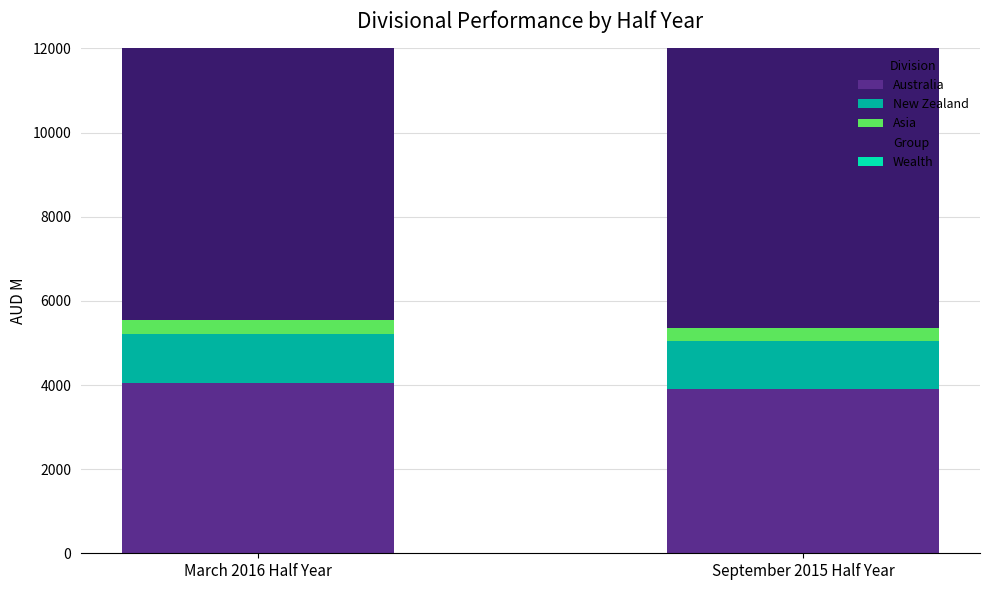

Is it true that Asia equals 328 at March 2016 Half Year?

True